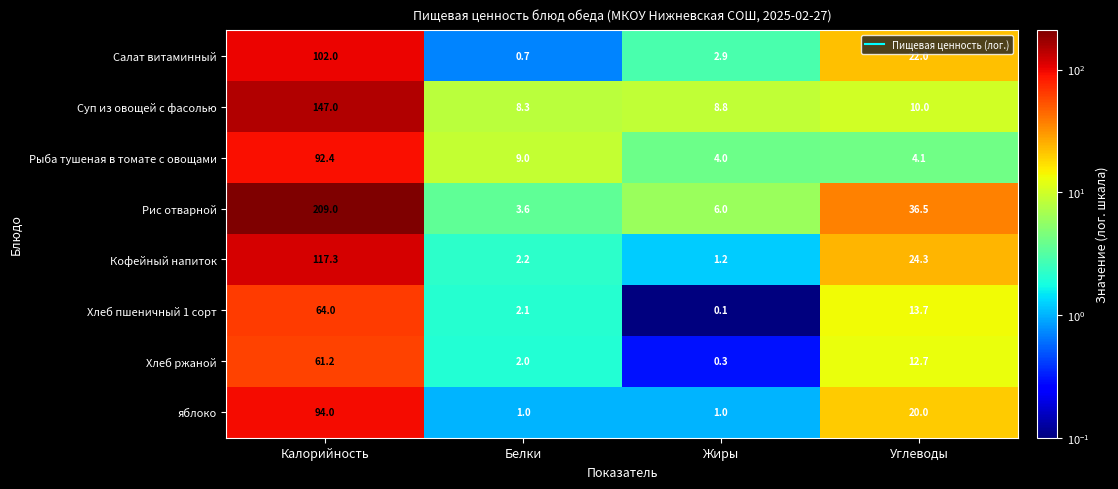

What is the spread (max minus min) of values at Углеводы?

32.4